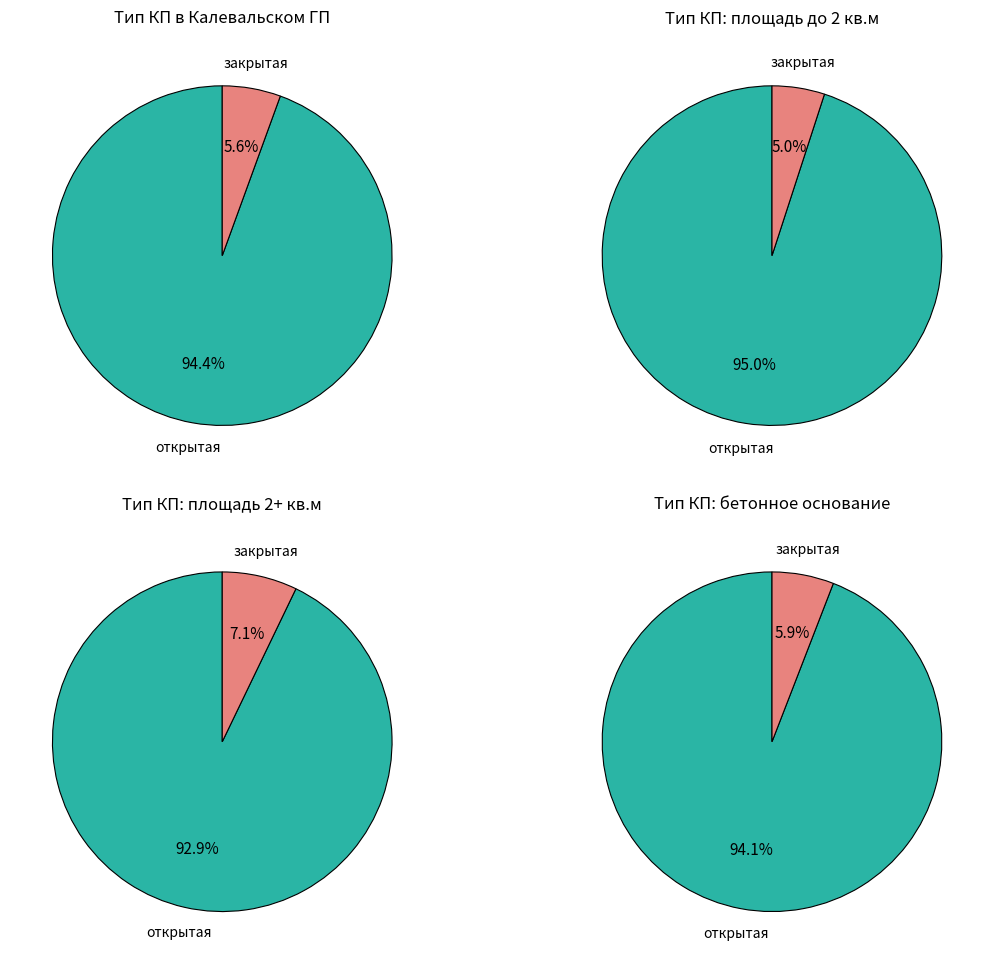

Is it true that открытая is 94% of the pie?

True